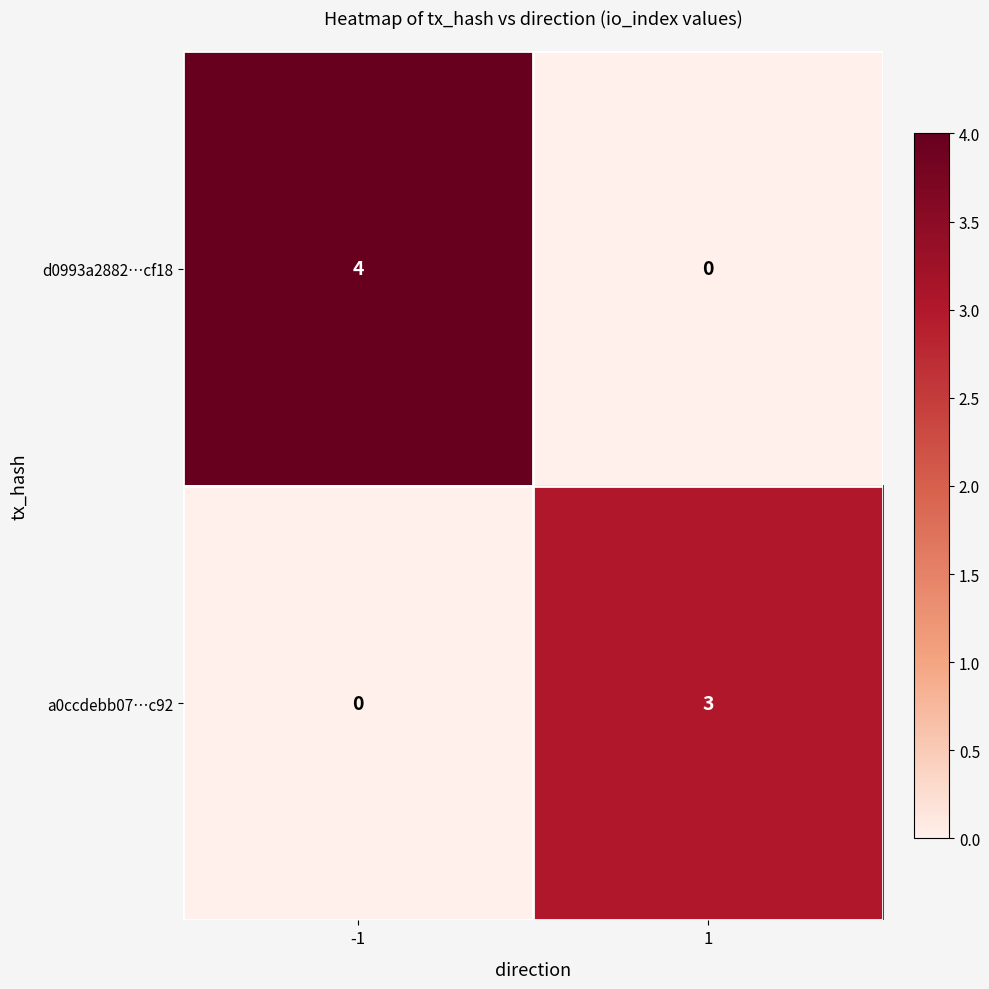

Reading left to right, list all the values displayed in this chart.

d0993a2882…cf18: -1=4	1=0
a0ccdebb07…c92: -1=0	1=3